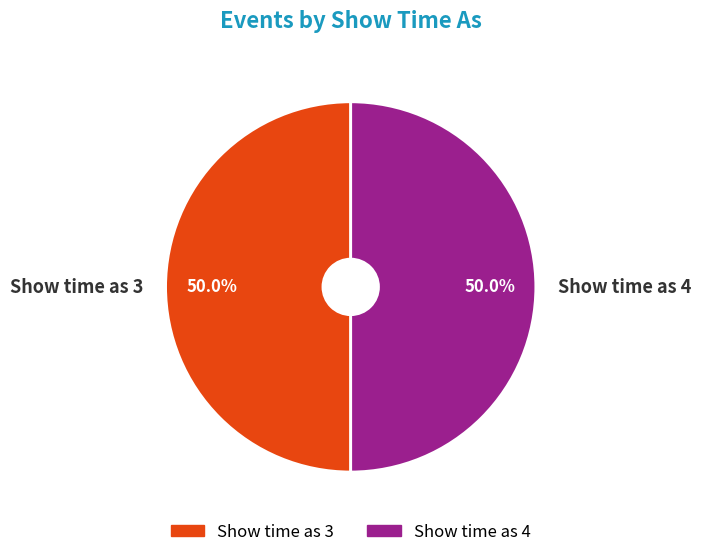

What is the total percentage of Show time as 4 and Show time as 3?

100.0%